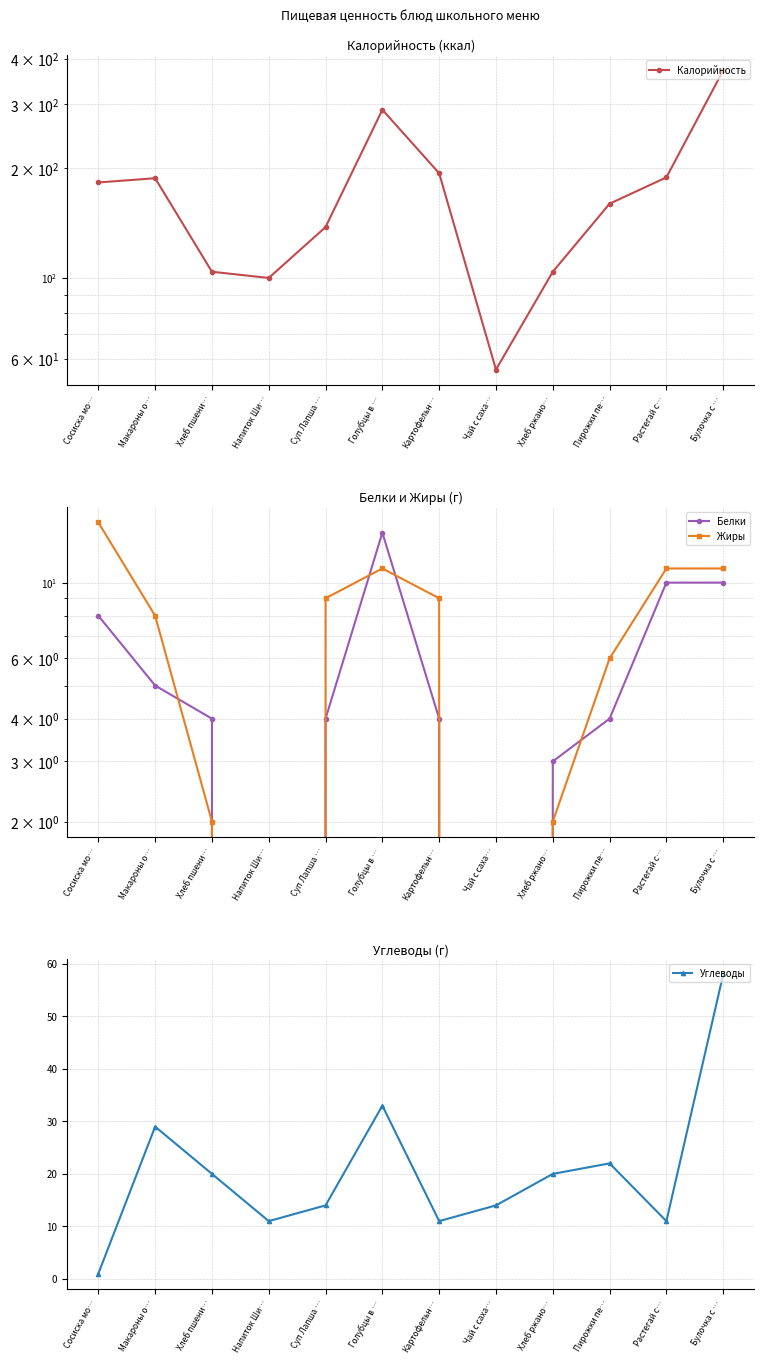

Reading left to right, what are all the values shown in this chart?

Калорийность: 183	188	104	100	138	290	194	56	104	160	189	372
Белки: 8	5	4	0	4	14	4	0	3	4	10	10
Жиры: 15	8	2	0	9	11	9	0	2	6	11	11
Углеводы: 1	29	20	11	14	33	11	14	20	22	11	58